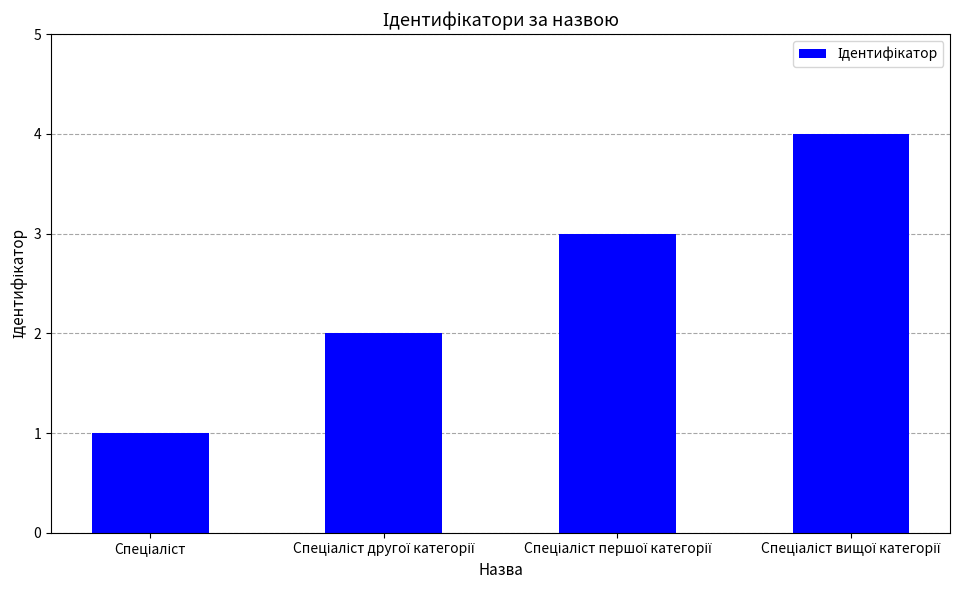

What is the sum of all values?

10